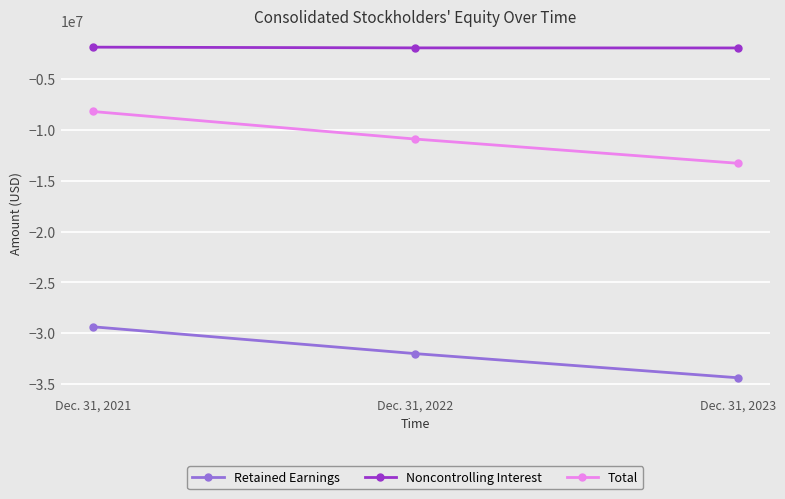

The value of Noncontrolling Interest at Dec. 31, 2022 is -1941800. True or false?

True